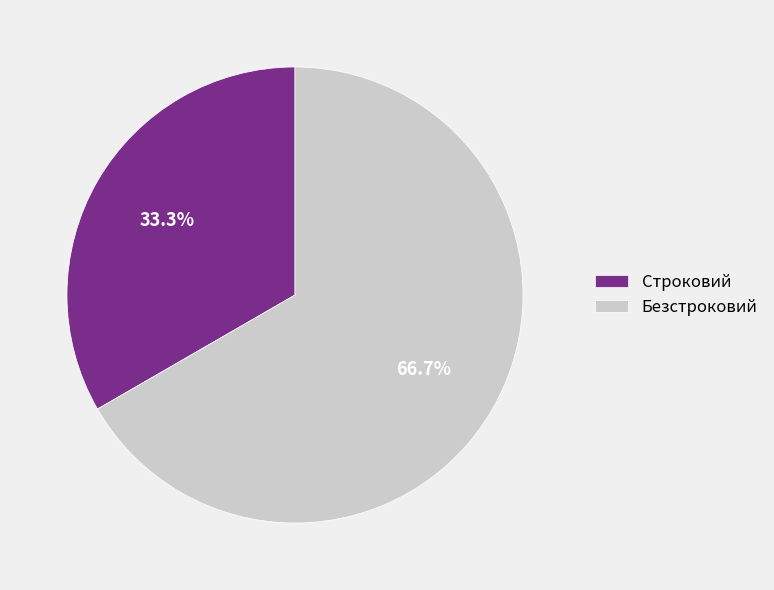

Approximately how many times larger is the value at Строковий compared to Безстроковий?

0.5